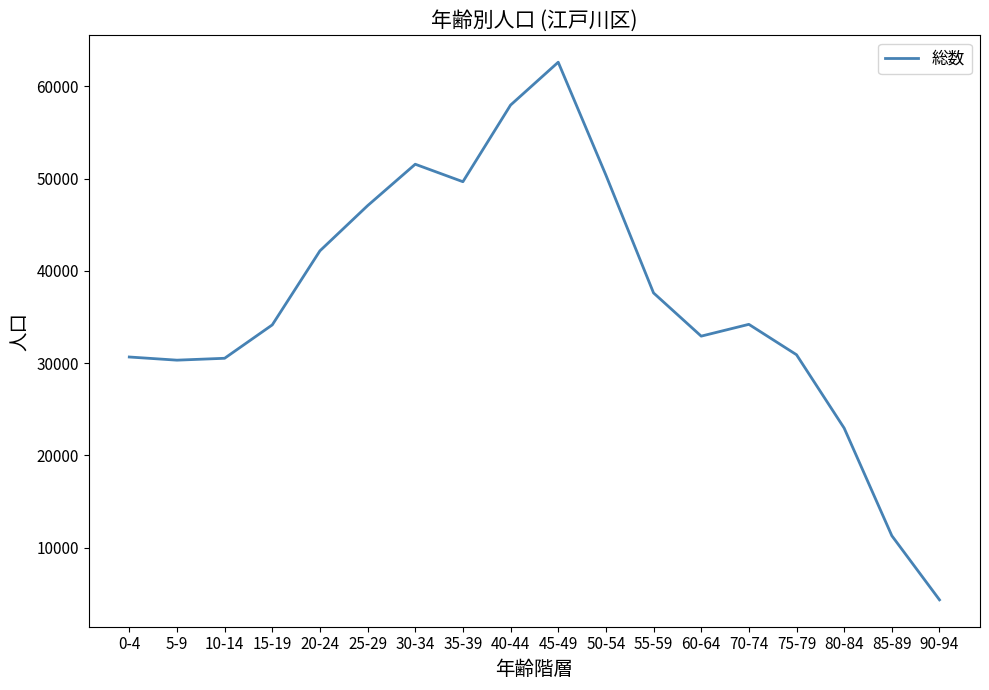

Which has a higher value, 80-84 or 35-39?

35-39